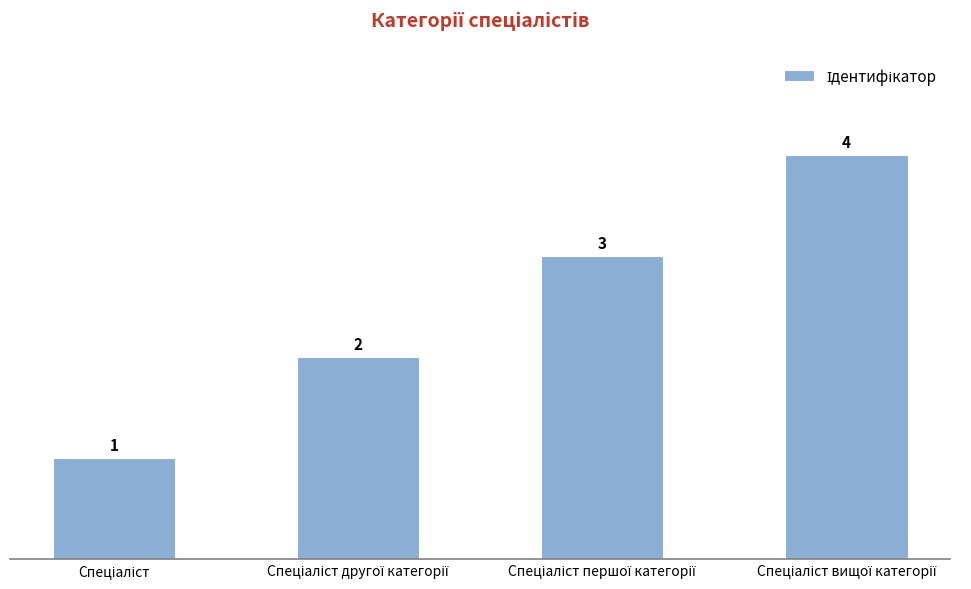

Does the chart contain any negative values?

No